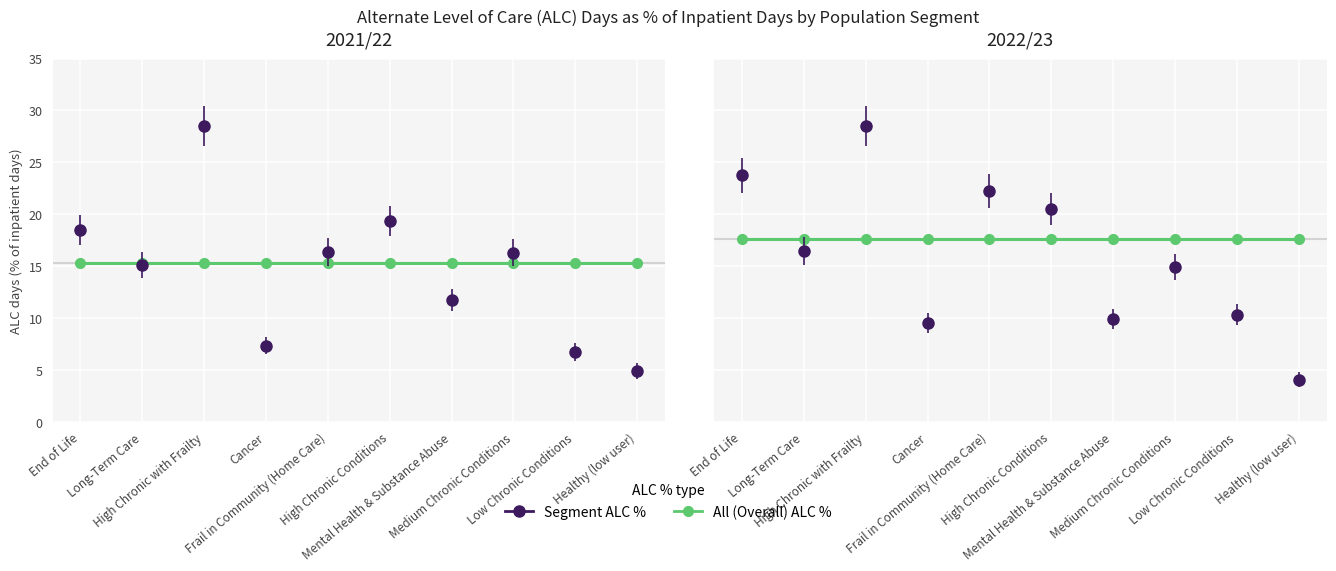

True or false: 2022/23 has more than 2 points higher than both neighbors.

True